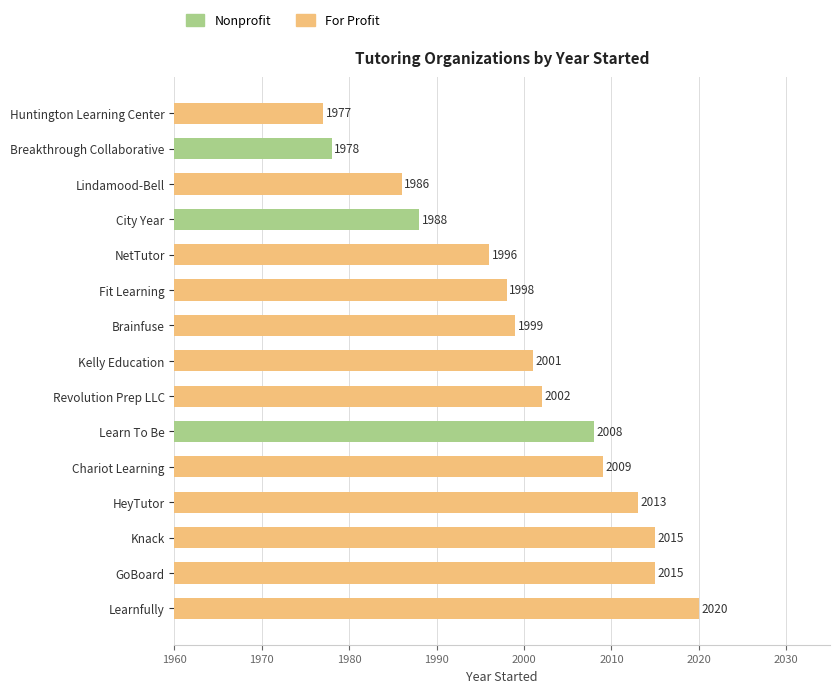

Reading bottom to top, list all the values displayed in this chart.

Learnfully=2020	GoBoard=2015	Knack=2015	HeyTutor=2013	Chariot Learning=2009	Learn To Be=2008	Revolution Prep LLC=2002	Kelly Education=2001	Brainfuse=1999	Fit Learning=1998	NetTutor=1996	City Year=1988	Lindamood-Bell=1986	Breakthrough Collaborative=1978	Huntington Learning Center=1977